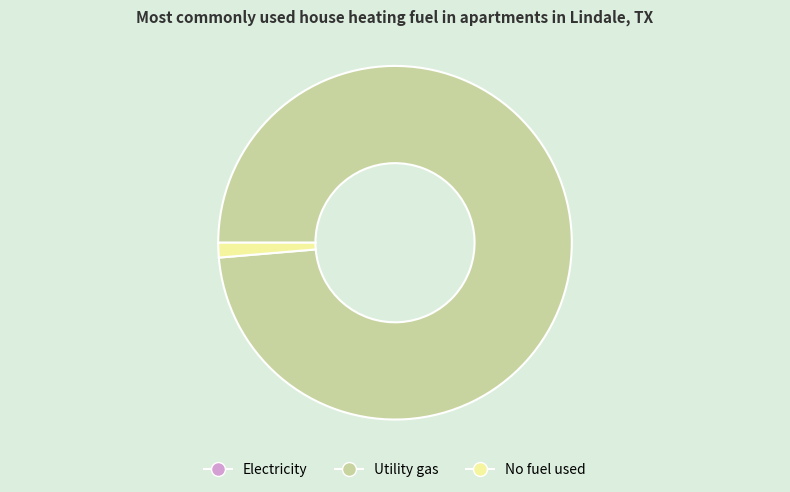

Is it true that 0 is 0% of the pie?

True